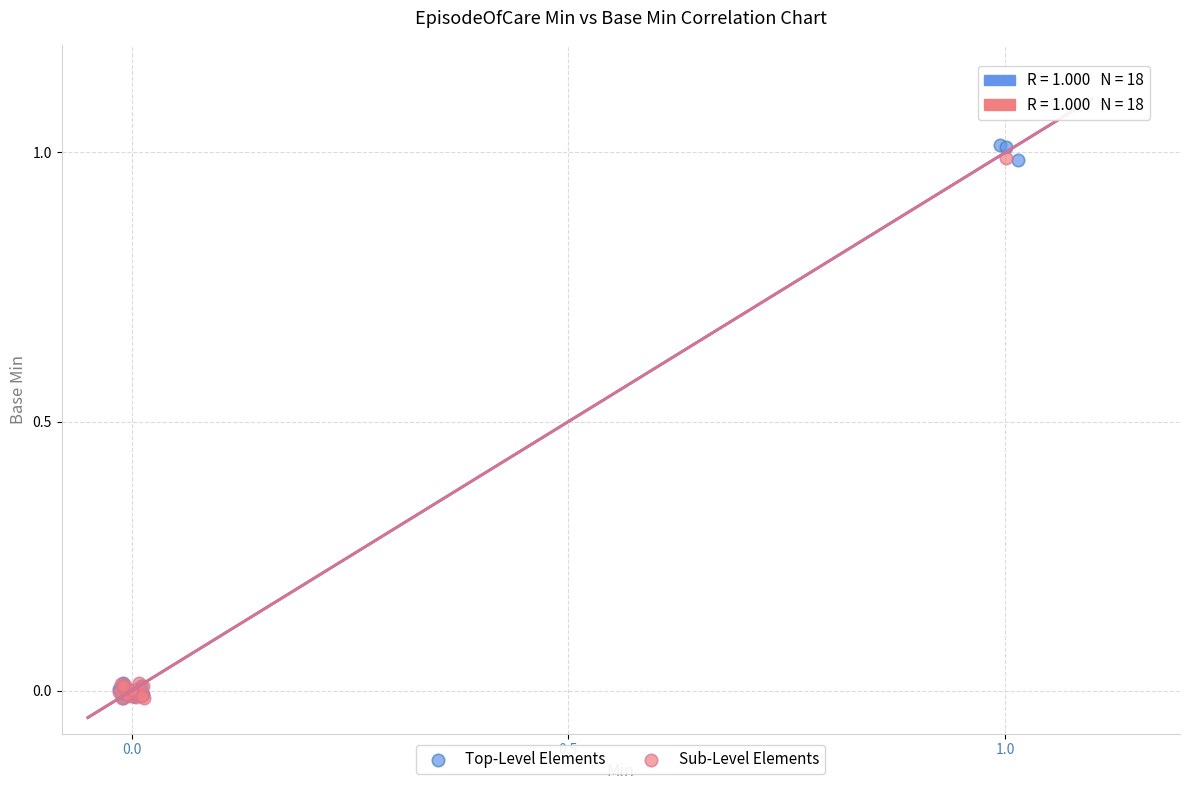

Which series reaches the maximum Y coordinate?

Top-Level Elements